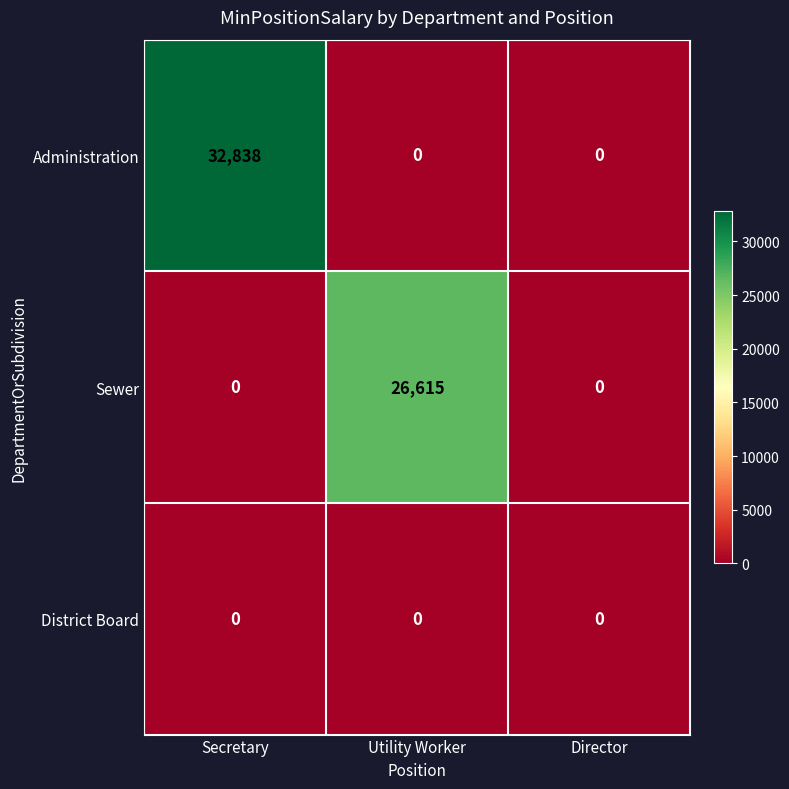

At which category is the sum across all series the highest?

Secretary